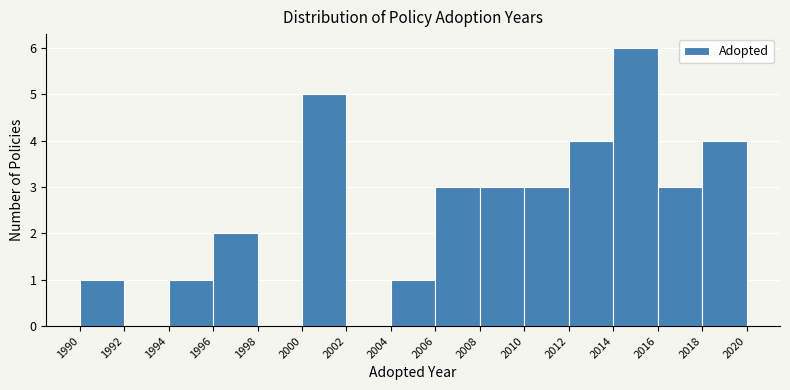

What is the height of the bar covering 2018 to 2020 on the x-axis? The values are not printed on the chart, so give them approximately, as read against the axis.

4